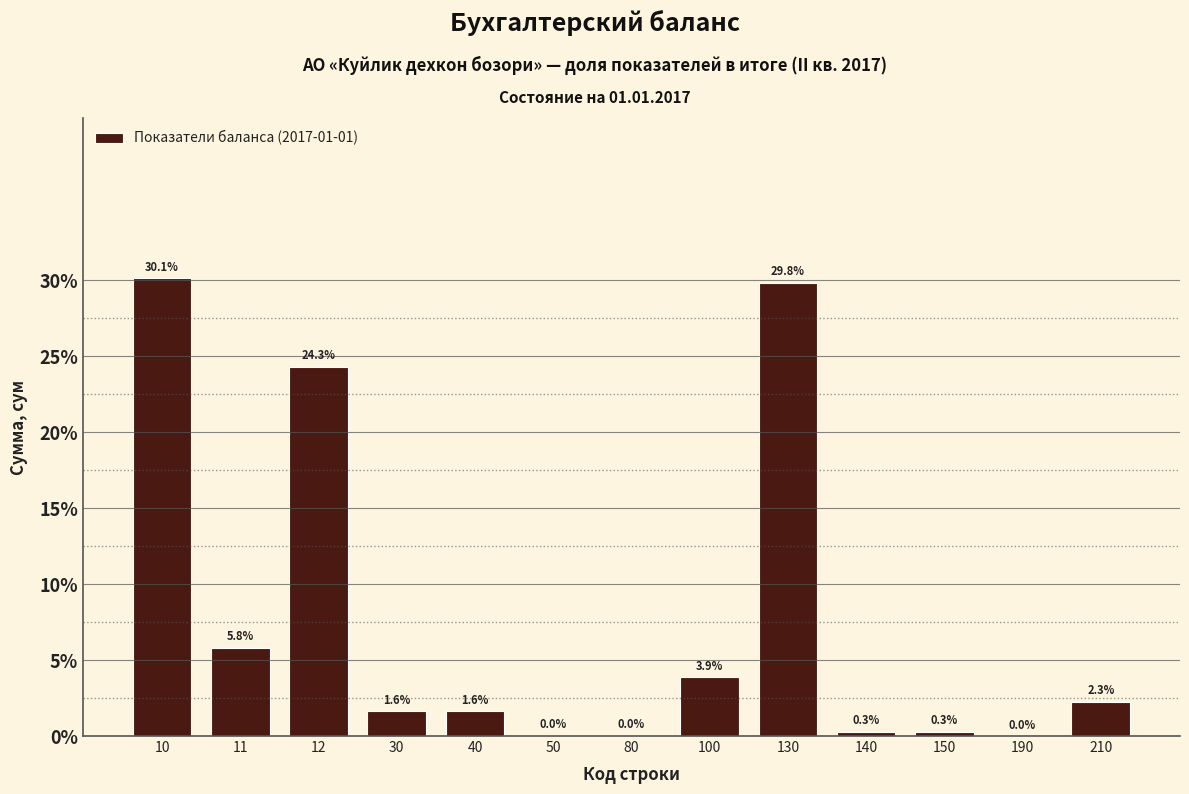

Where does the data first go above 1?

10